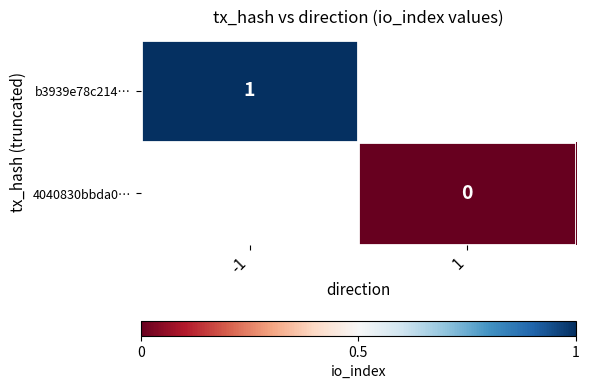

Is the value of 4040830bbda0… at 1 greater than the value of b3939e78c214… at -1?

No